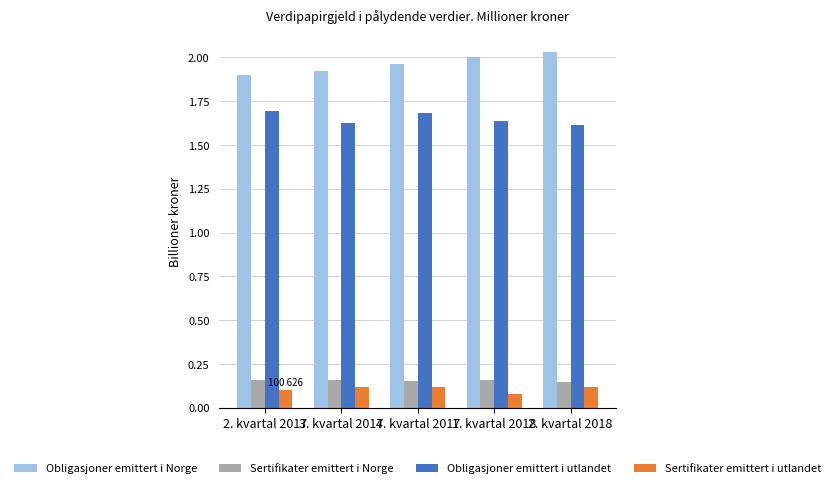

Is it true that Sertifikater emittert i utlandet equals 117998 at 3. kvartal 2017?

True